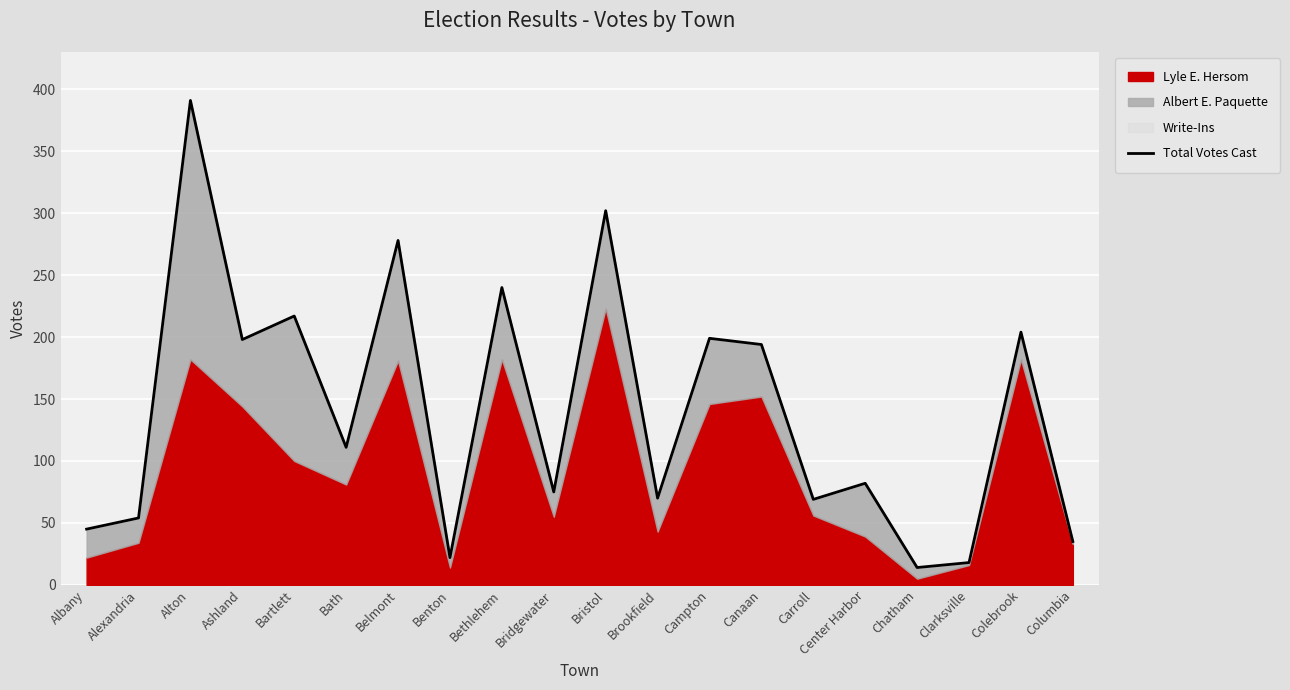

How many points are lower than both their immediate neighbors (excluding endpoints)?

7